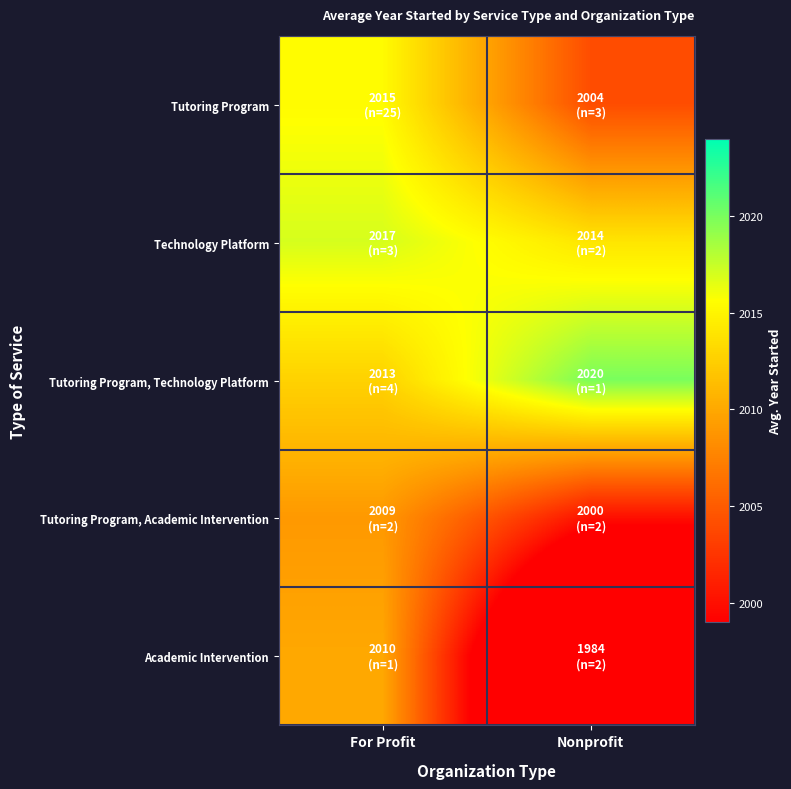

Count the number of categories in the chart.

2